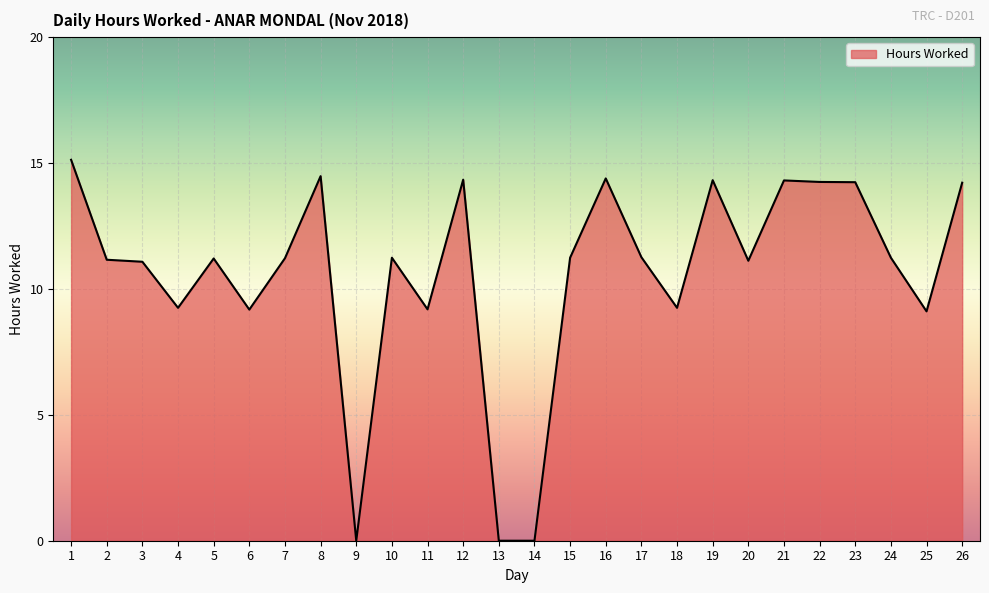

What value does the data have at 24?

11.2